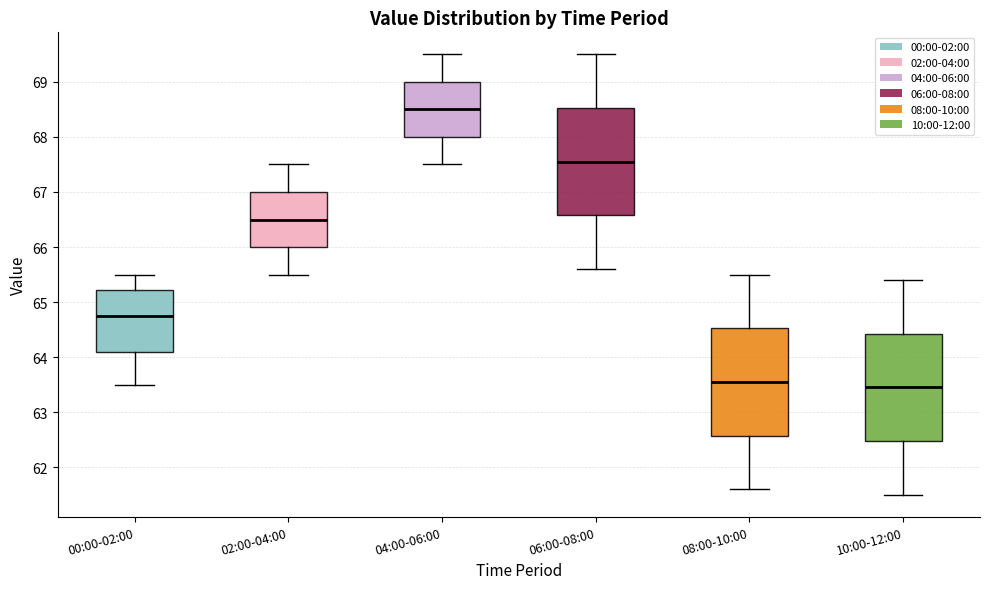

Where is the upper edge of the box for 00:00-02:00 on the y-axis? The values are not printed on the chart, so give them approximately, as read against the axis.

65.2